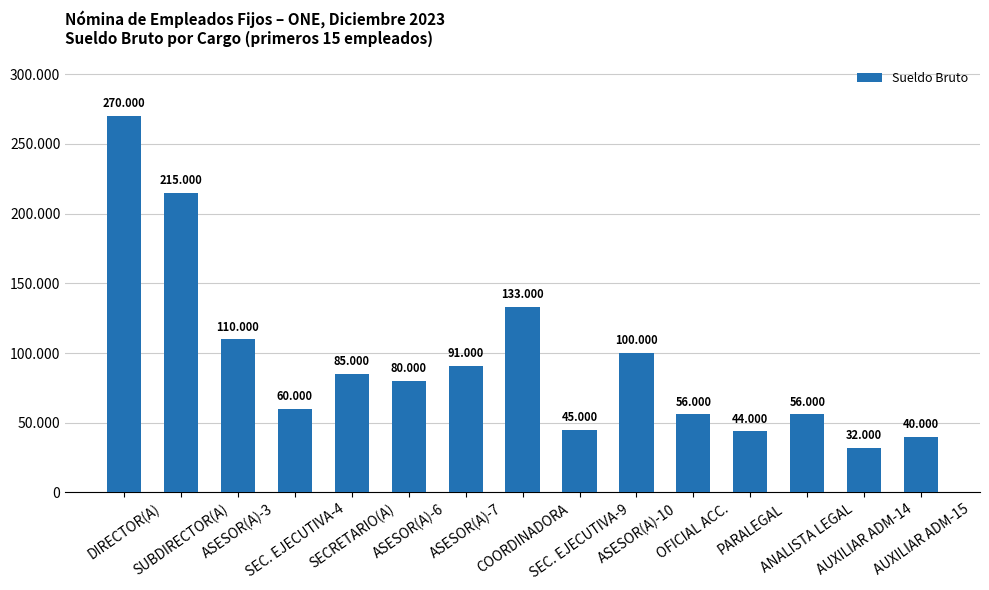

What is the label of the 11th bar from the right?

SECRETARIO(A)